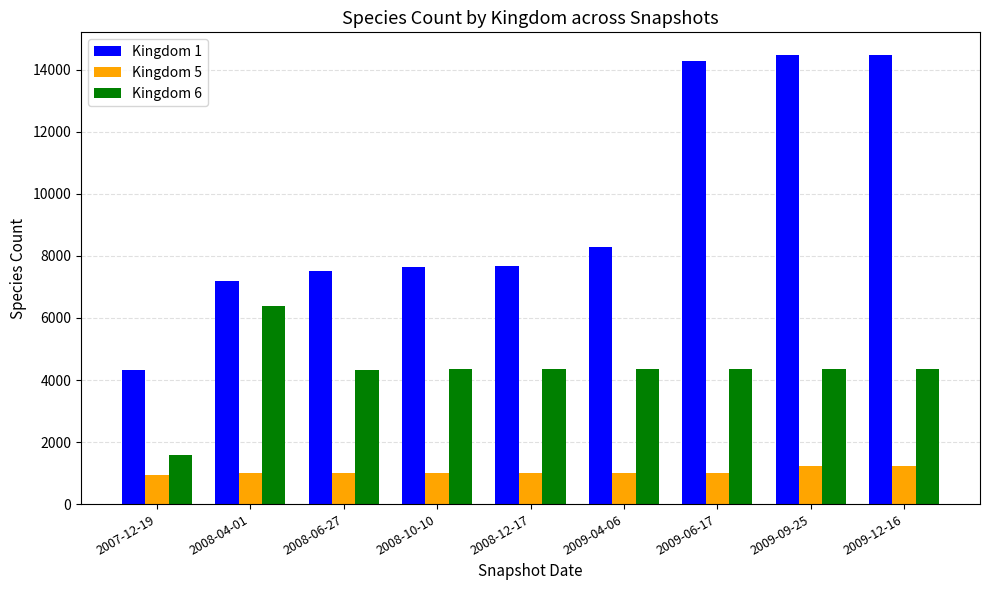

At 2009-09-25, list the series in order from largest to smallest.

Kingdom 1, Kingdom 6, Kingdom 5